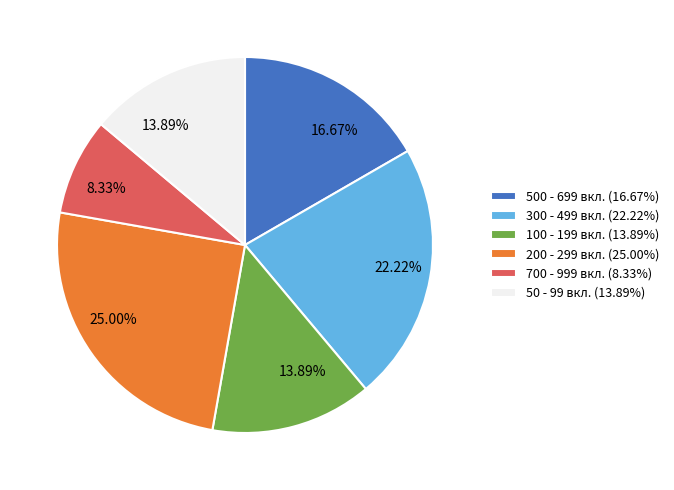

Between 700 - 999 вкл. (8.33%) and 50 - 99 вкл. (13.89%), which is larger?

50 - 99 вкл. (13.89%)